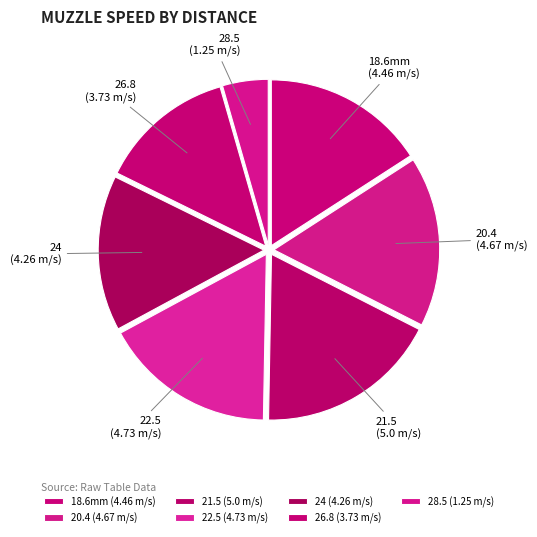

The 24 slice represents 6% of the pie. True or false?

False